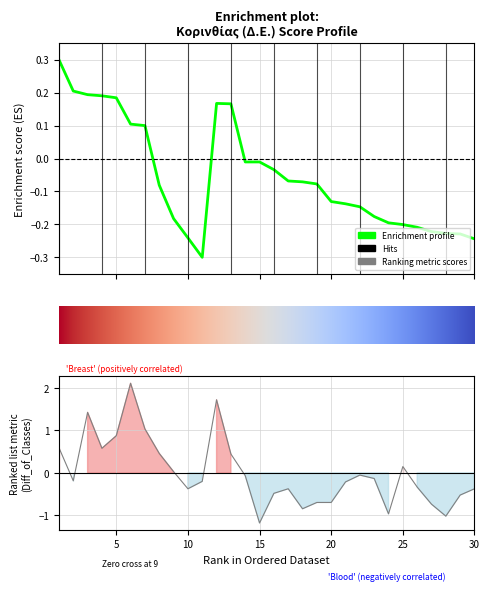

How many series are shown in this chart?

2